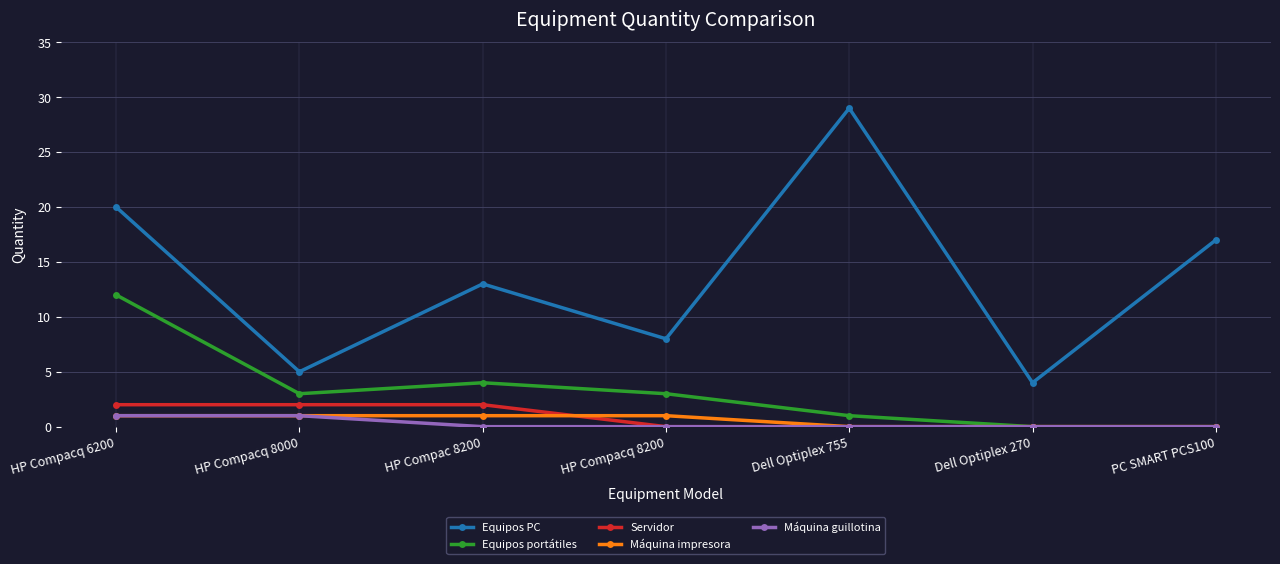

True or false: Máquina impresora has a value of 1 at HP Compacq 6200.

True